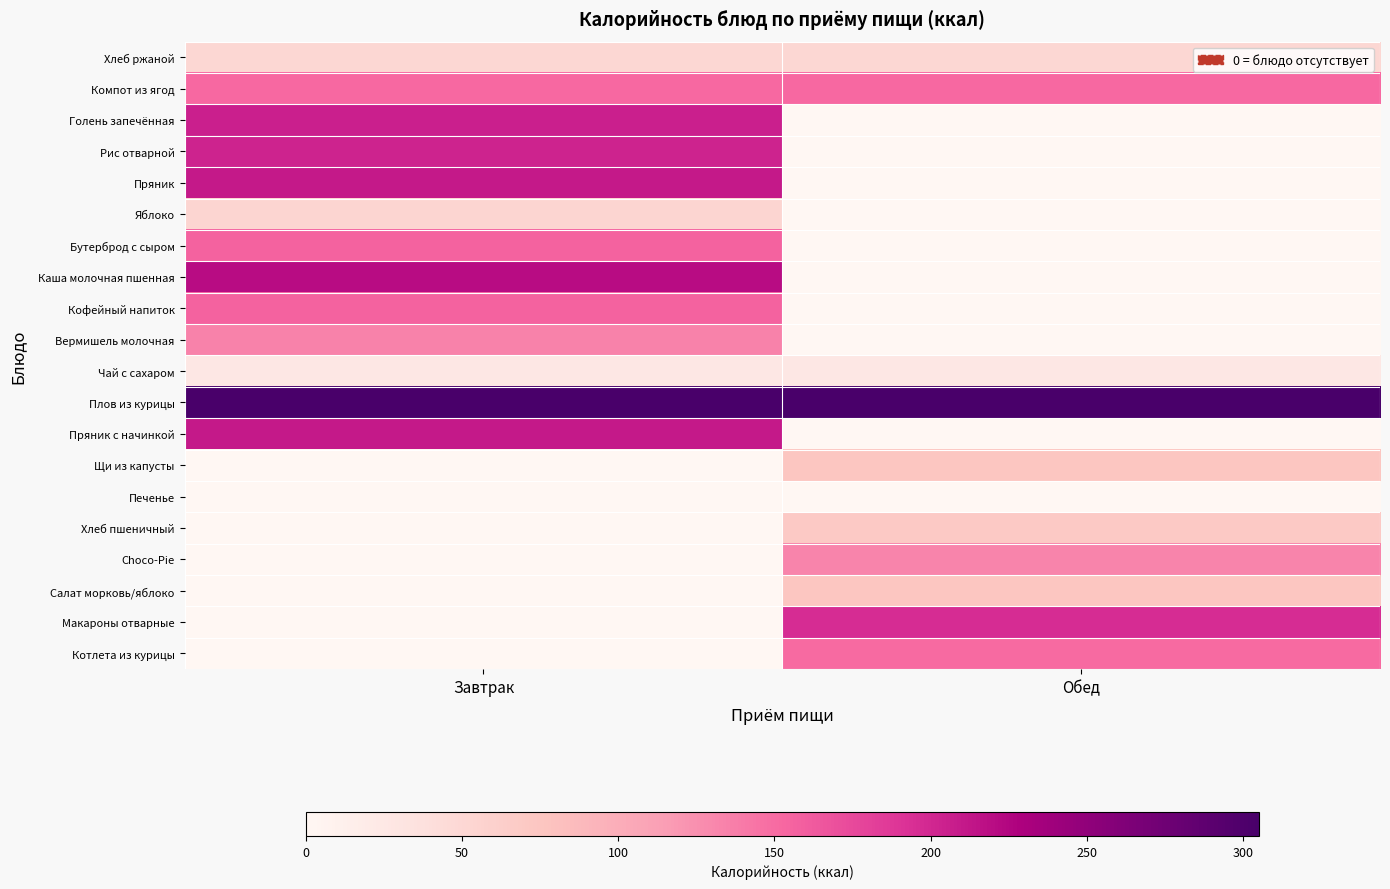

At which category is the sum across all series the highest?

Завтрак